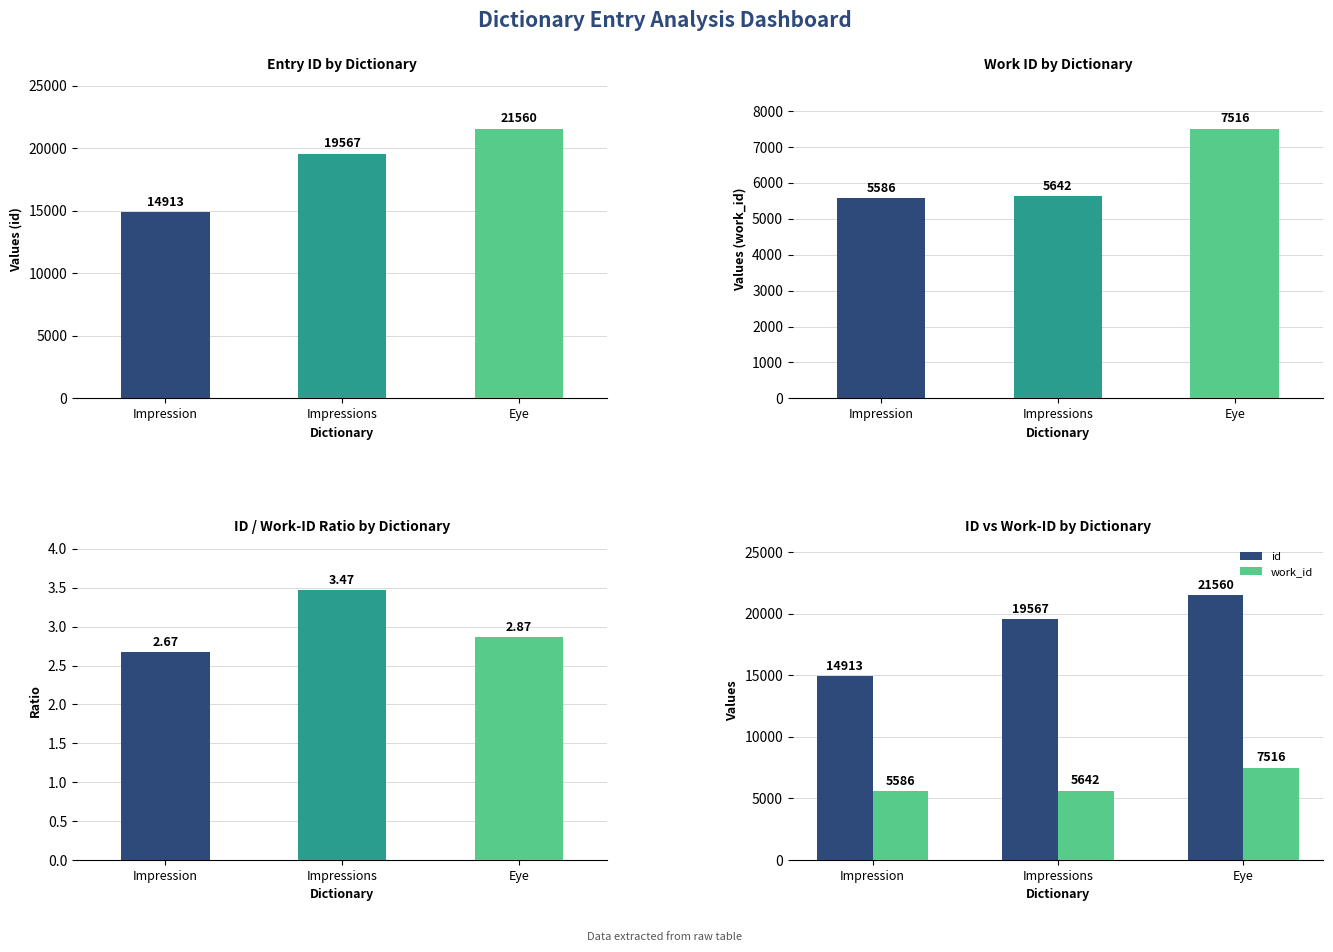

What value does the work_id series have at Eye?

7516.0